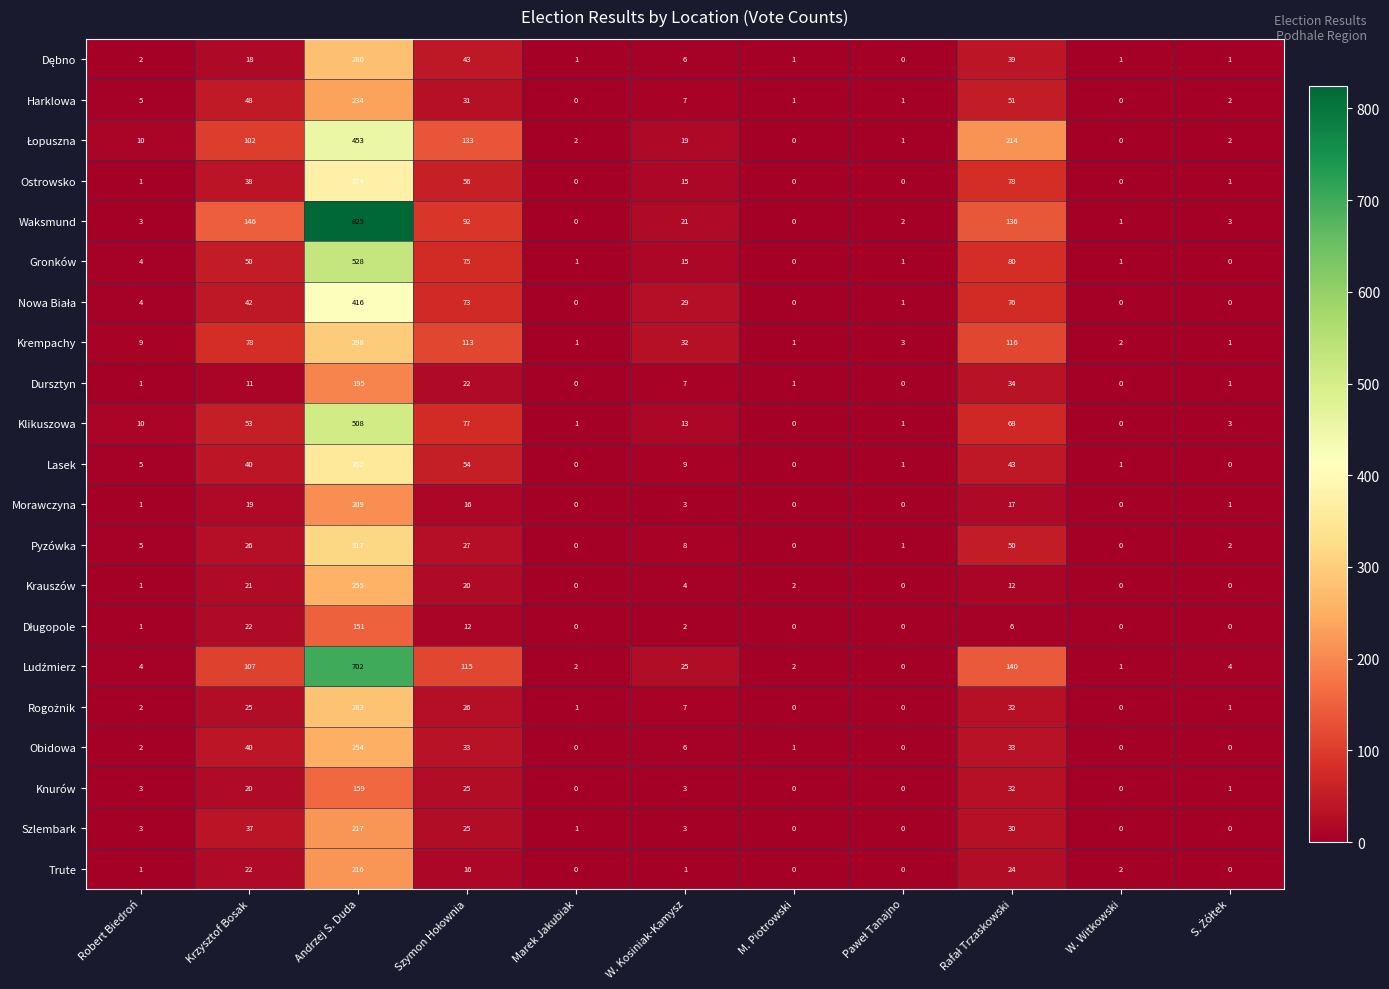

How many categories are shown in the chart?

11